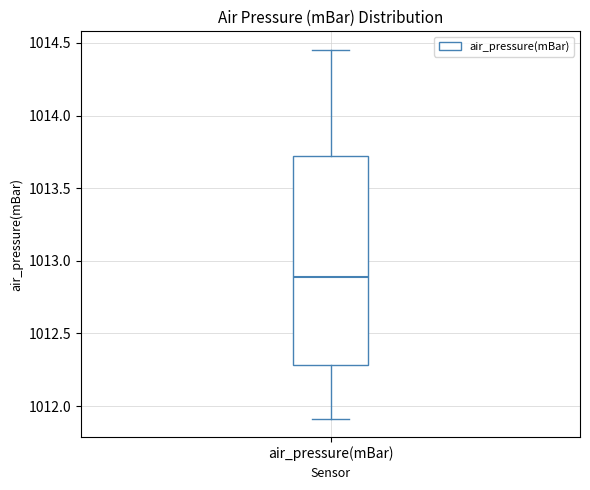

Where is the lower edge of the box for air_pressure(mBar) on the y-axis? The values are not printed on the chart, so give them approximately, as read against the axis.

1012.30